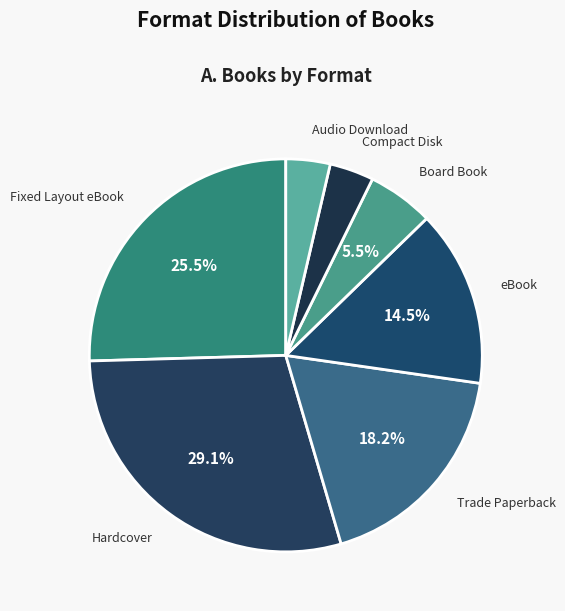

Which slice is the largest?

Hardcover